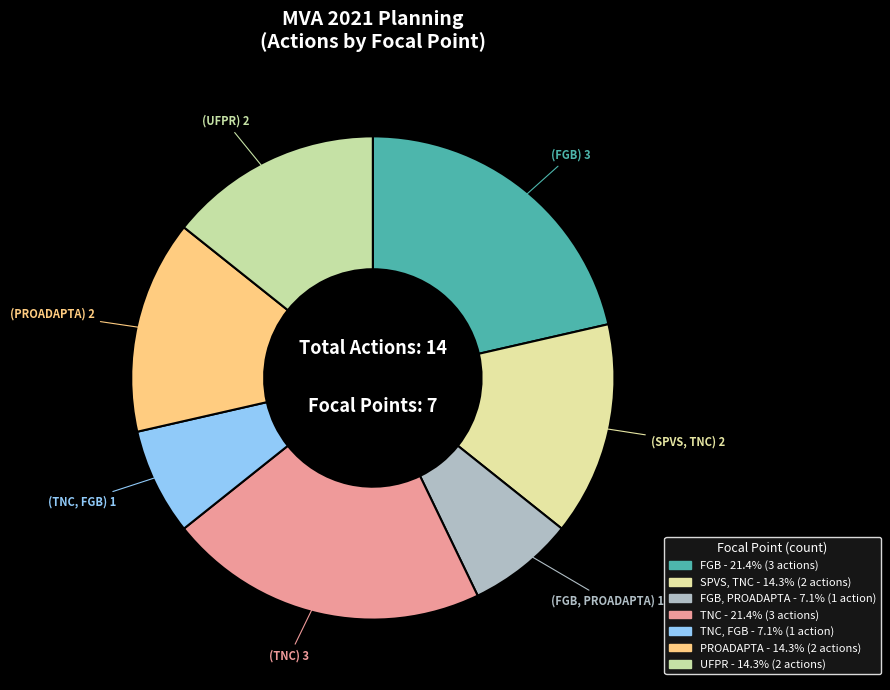

How many segments does this pie chart have?

7